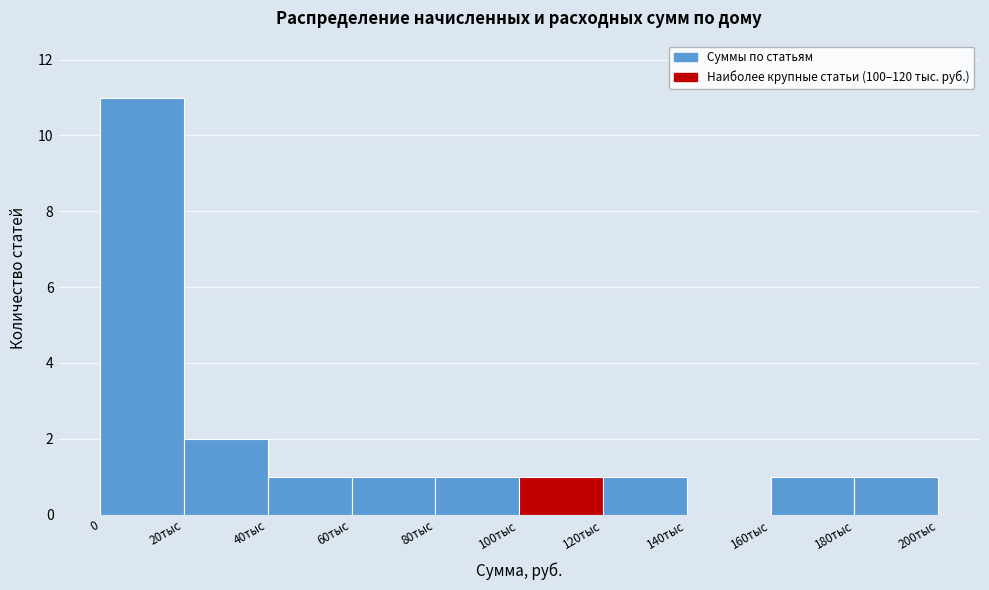

Reading right to left, what are all the values shown in this chart?

180тыс=1	160тыс=1	140тыс=0	120тыс=1	100тыс=1	80тыс=1	60тыс=1	40тыс=1	20тыс=2	0=11